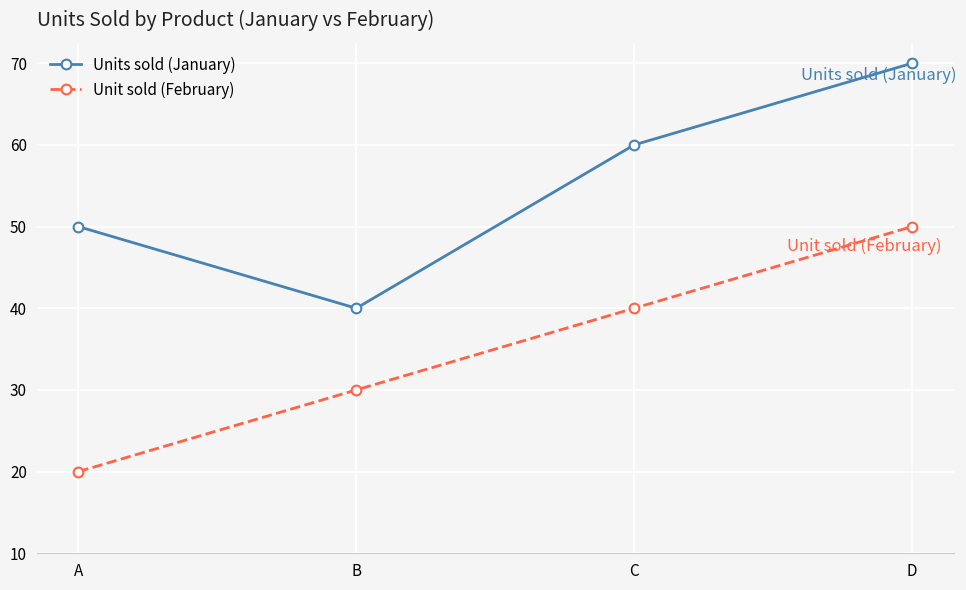

At which label does Units sold (January) reach its minimum?

B